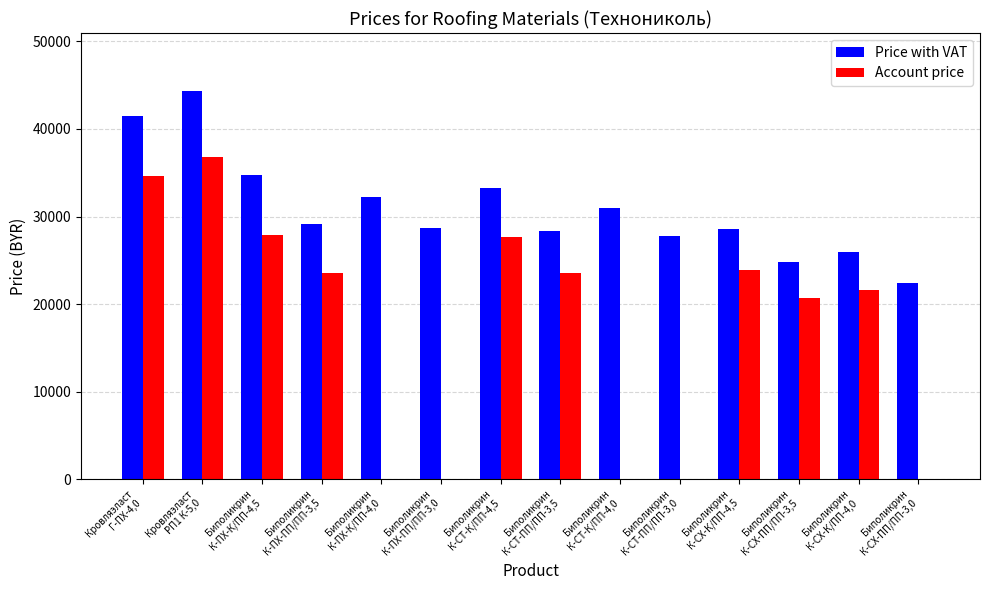

What is the greatest value displayed?

44308